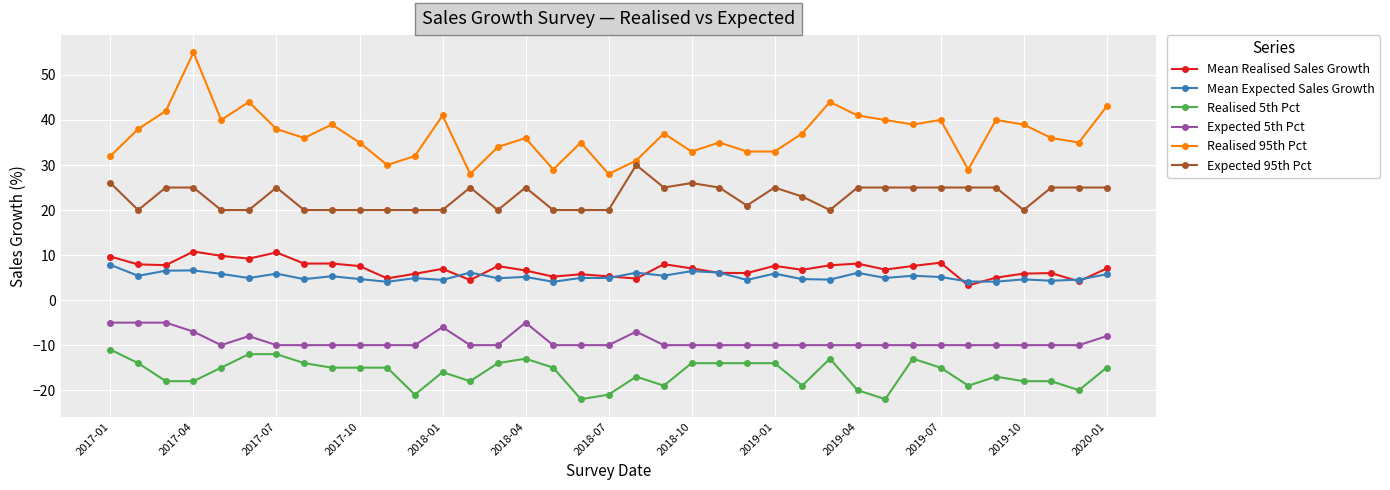

What is the value of the Expected 95th Pct point at the 3rd from the left?

25.0